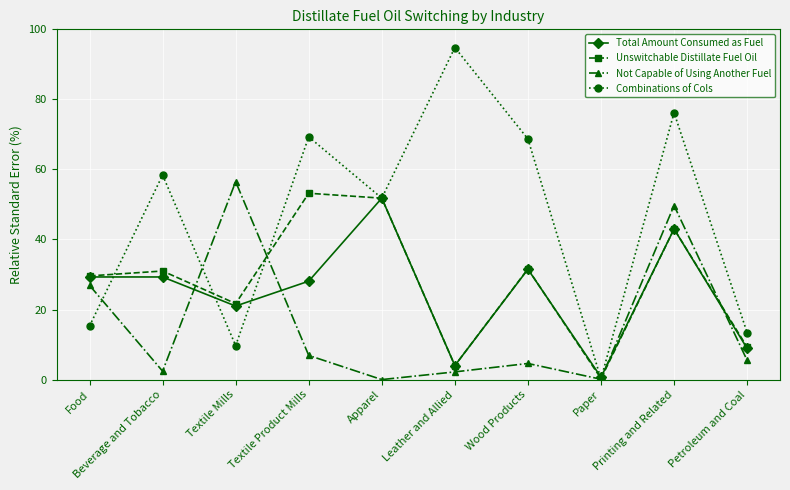

How many intersections are there between Total Amount Consumed as Fuel and Not Capable of Using Another Fuel?

4